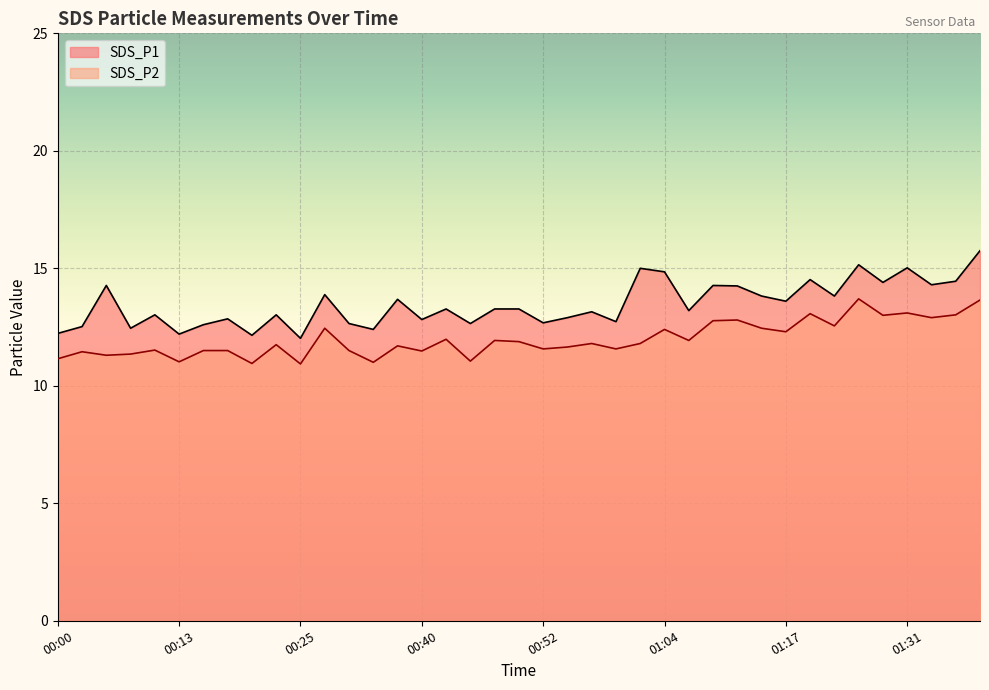

Which series has the largest total across all categories?

SDS_P1